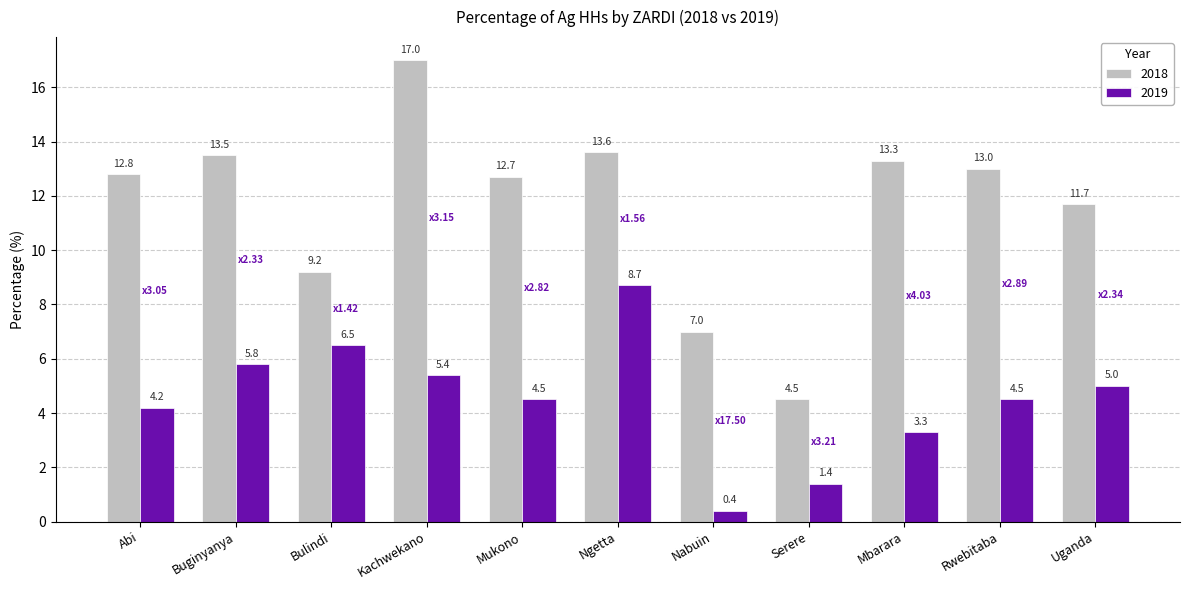

What is the total value across all series at Rwebitaba?

17.5